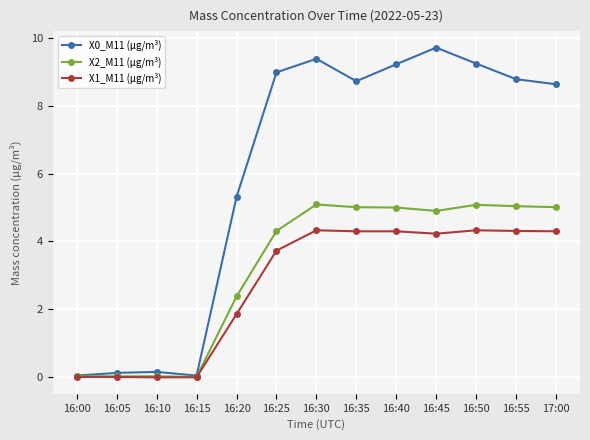

What is the difference between the highest and lowest values at 16:40?

4.9